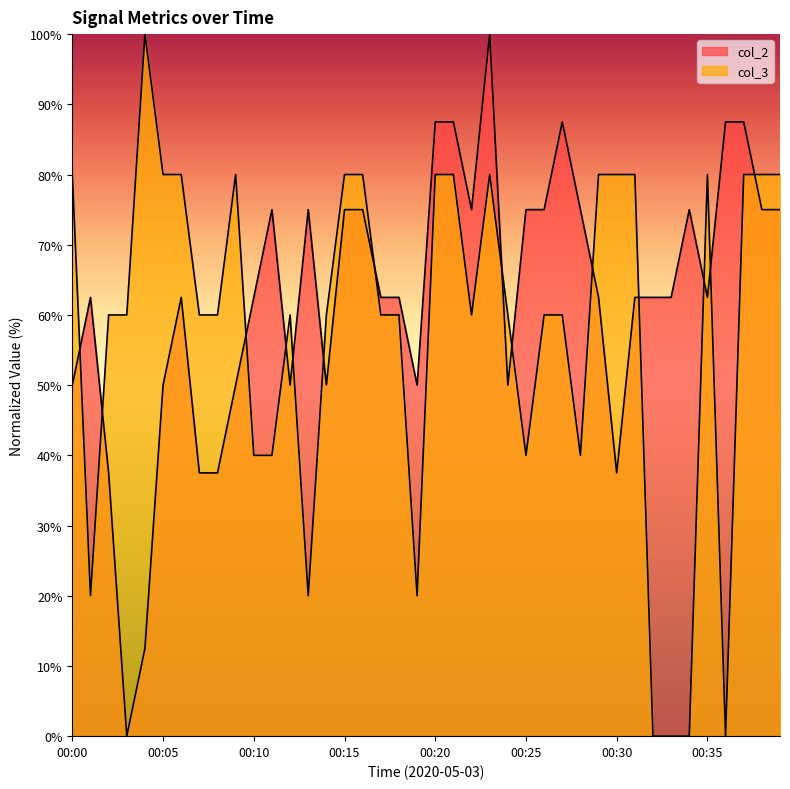

Which category has the highest value in the col_2 series?

00:23